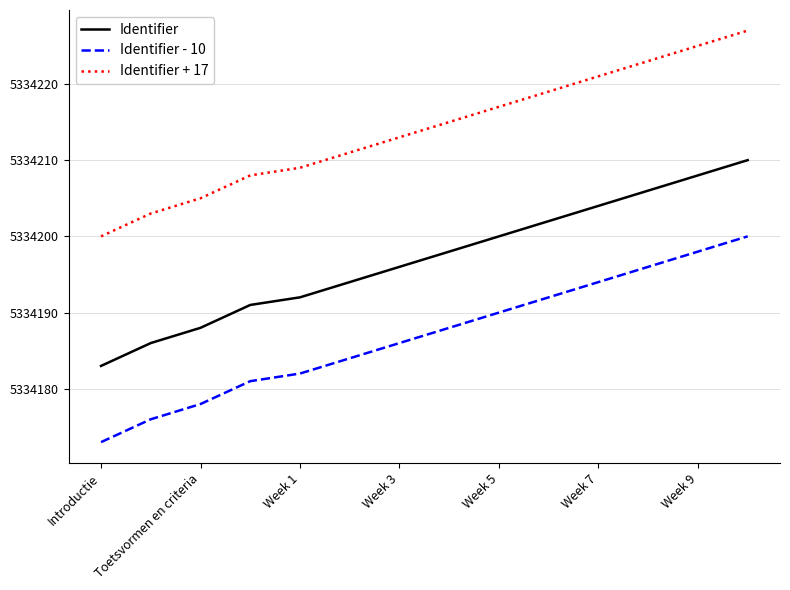

How many distinct data groups are displayed?

3